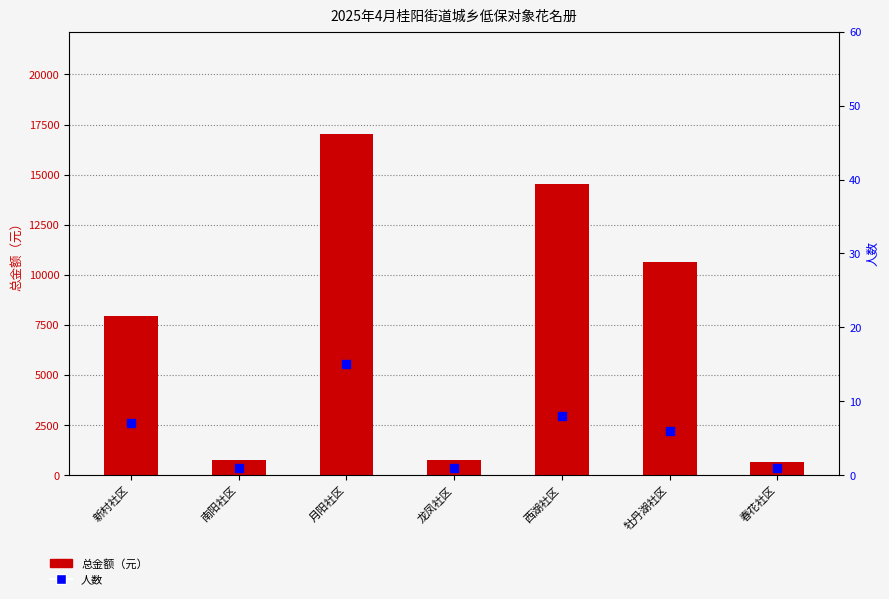

At which category is the sum across all series the highest?

月阳社区